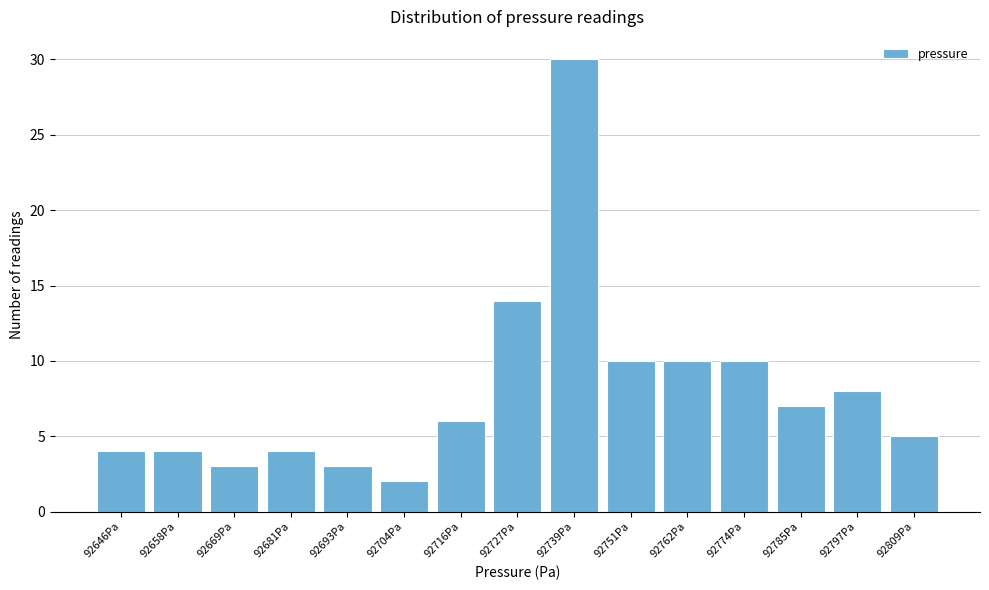

Reading left to right, extract all data points from this chart.

4	4	3	4	3	2	6	14	30	10	10	10	7	8	5